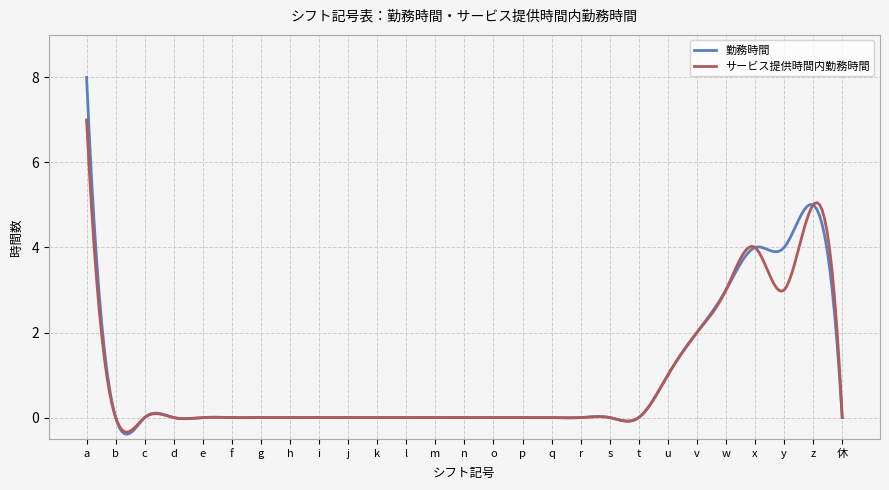

Which series has the largest range (max minus min)?

勤務時間